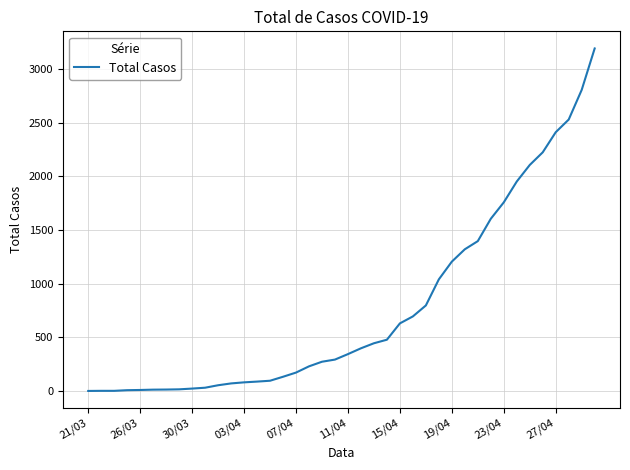

What is the difference between the maximum and minimum values?

3189